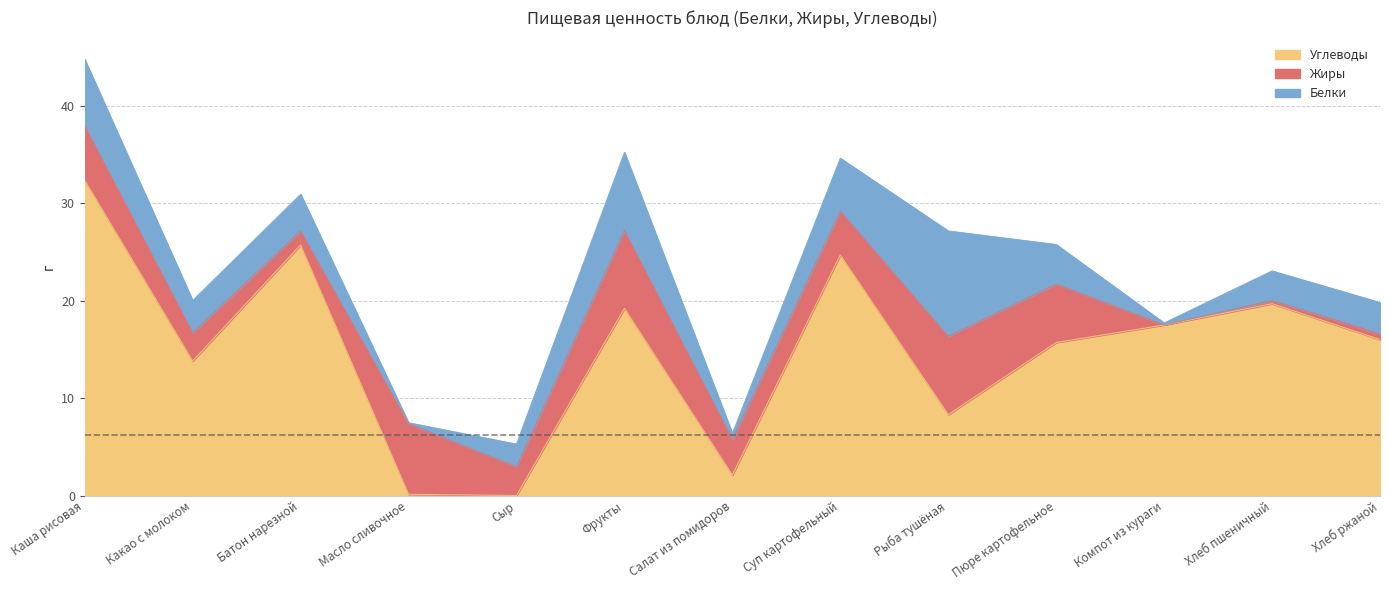

What is the label of the 10th point from the right?

Масло сливочное